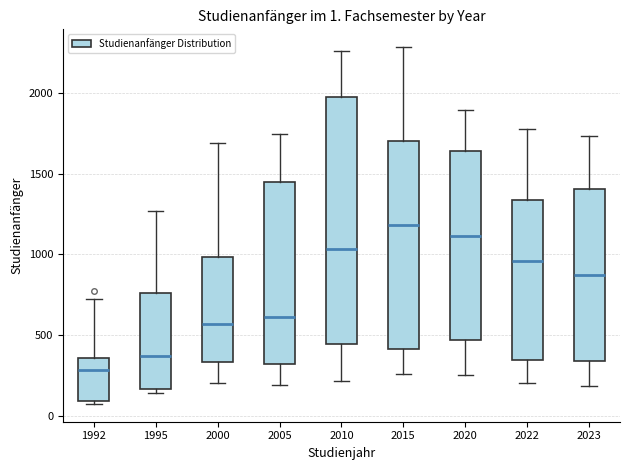

Which box's median line is the highest?

2015